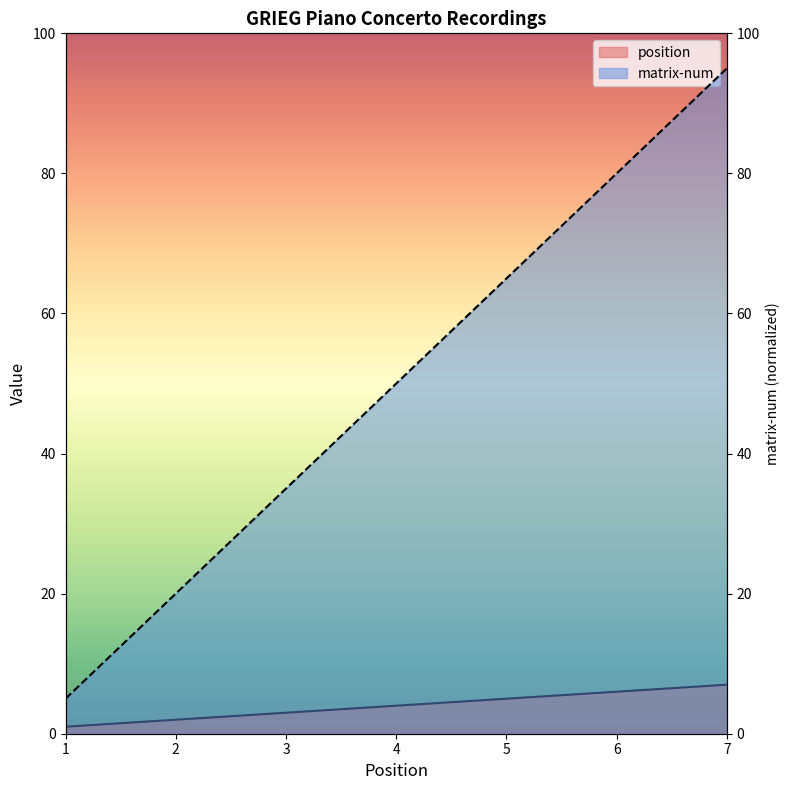

At which label is position closest to 4?

4